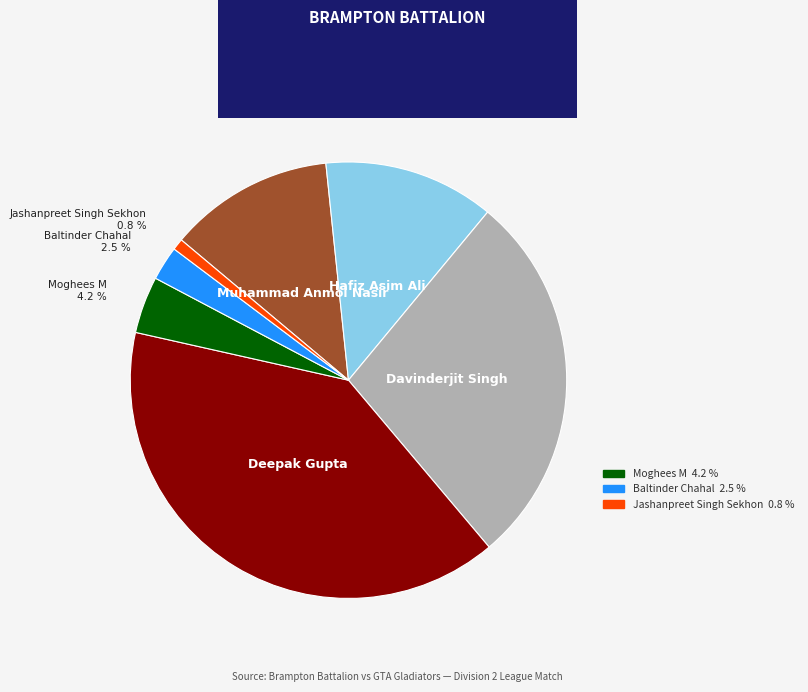

Is there a majority slice in this chart?

No